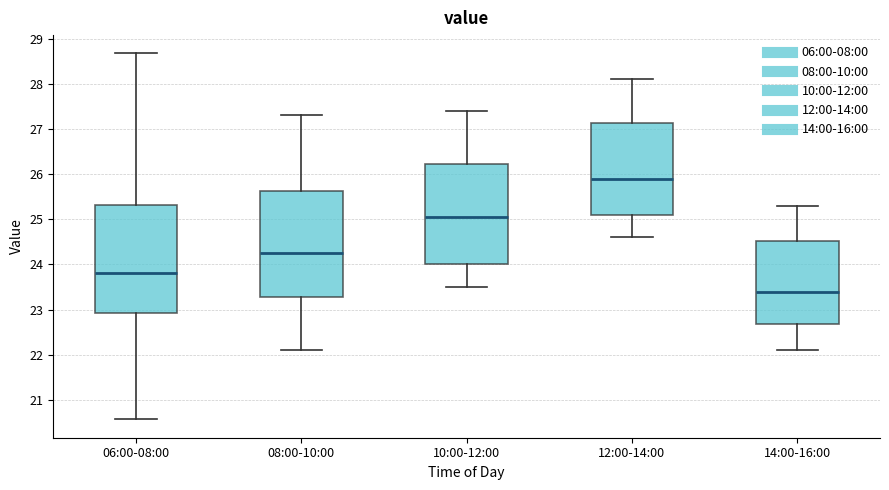

Reading left to right, read every box against the y-axis: the position of its median line, the range the box covers, and the ends of its whiskers. The values are not printed on the chart, so give them approximately, as read against the axis.

06:00-08:00: median 23.8, box 22.9 to 25.3, whiskers 20.6 to 28.7
08:00-10:00: median 24.3, box 23.3 to 25.6, whiskers 22.1 to 27.3
10:00-12:00: median 25.1, box 24.0 to 26.2, whiskers 23.5 to 27.4
12:00-14:00: median 25.9, box 25.1 to 27.1, whiskers 24.6 to 28.1
14:00-16:00: median 23.4, box 22.7 to 24.5, whiskers 22.1 to 25.3